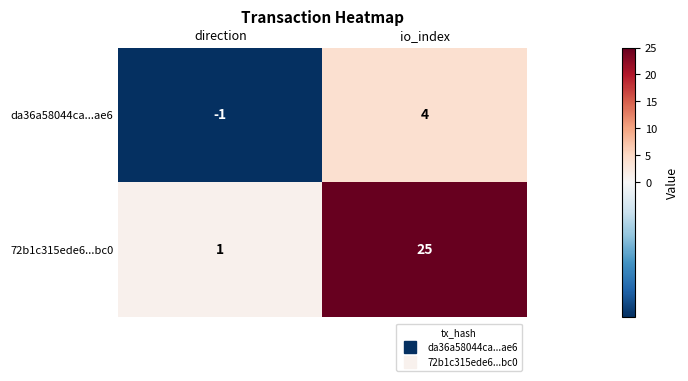

Which series changed the most between direction and io_index?

72b1c315ede6...bc0